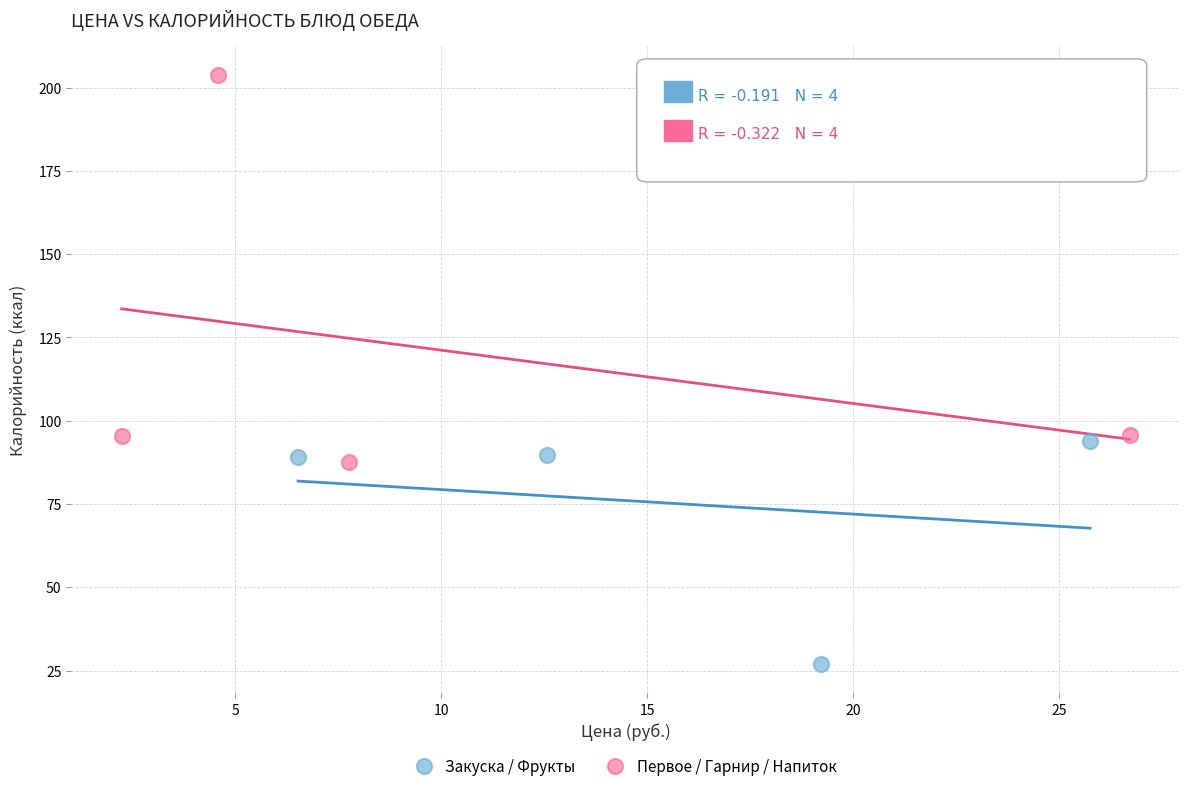

Which series has the largest Y range (max minus min)?

Первое / Гарнир / Напиток